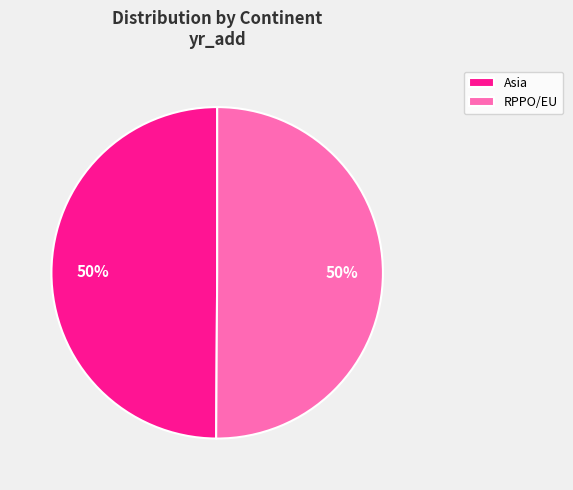

Count the number of slices in the pie.

2